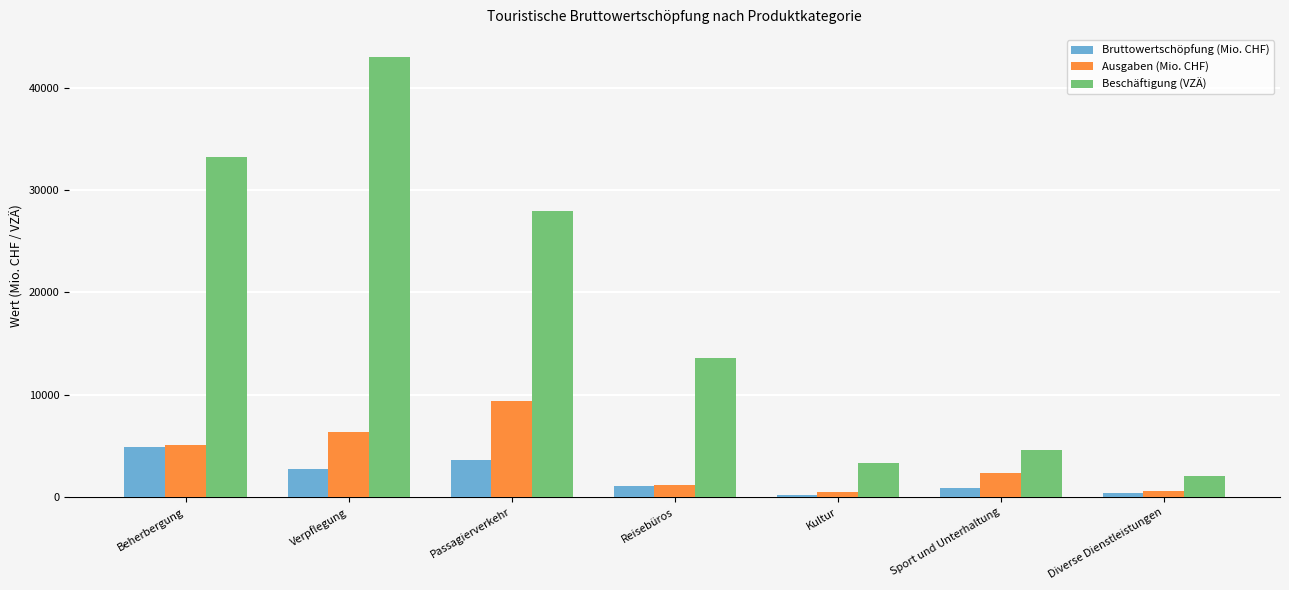

At Sport und Unterhaltung, list the series in order from smallest to largest.

Bruttowertschöpfung (Mio. CHF), Ausgaben (Mio. CHF), Beschäftigung (VZÄ)